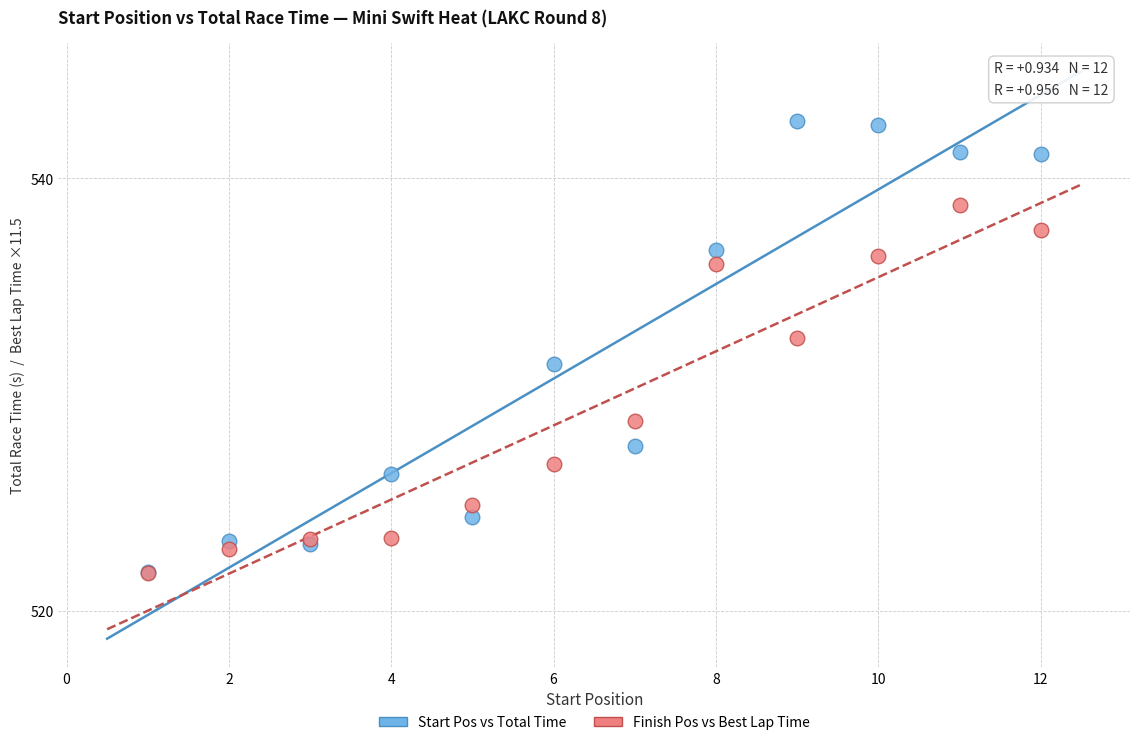

Which series contains the highest Y value?

Start Pos vs Total Time